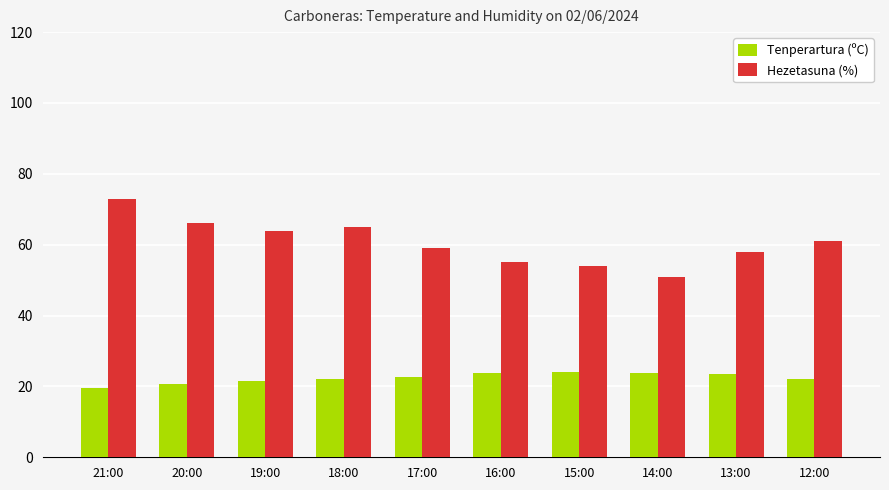

Does the chart contain stacked bars?

No